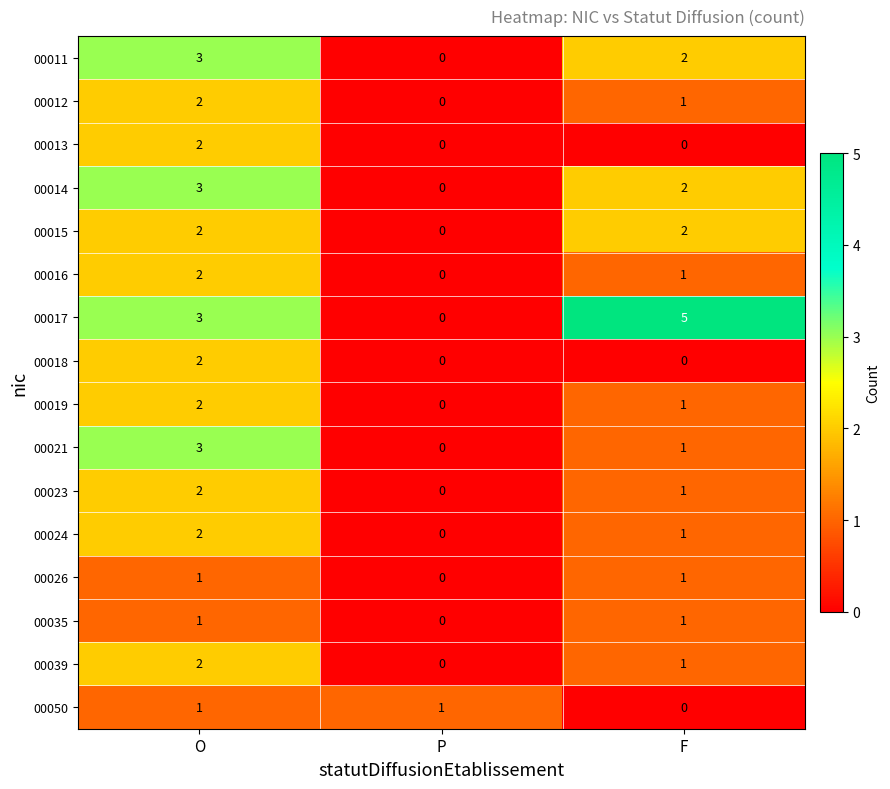

Where is 00050 nearest to the value 0?

F